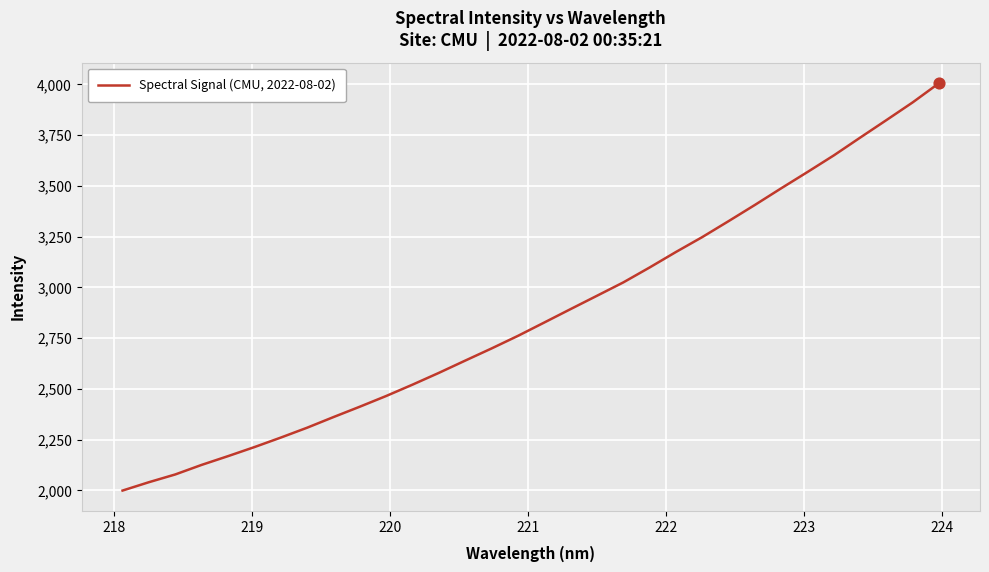

What is the difference between the maximum and minimum values?

2007.4